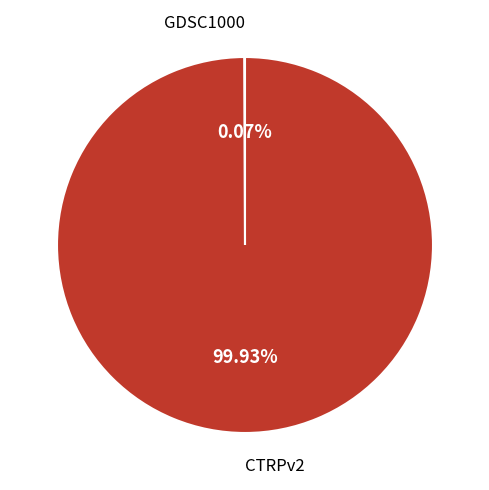

Which slice represents more than half of the pie?

CTRPv2